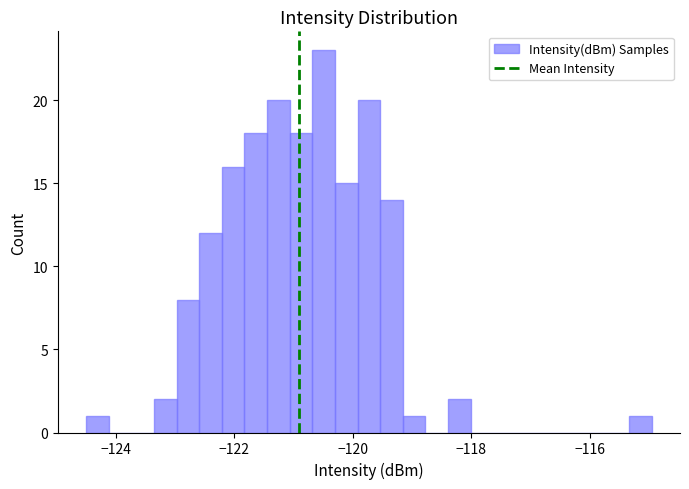

Read against the x-axis, roughly where is the centre of the tallest bar?

-120.4